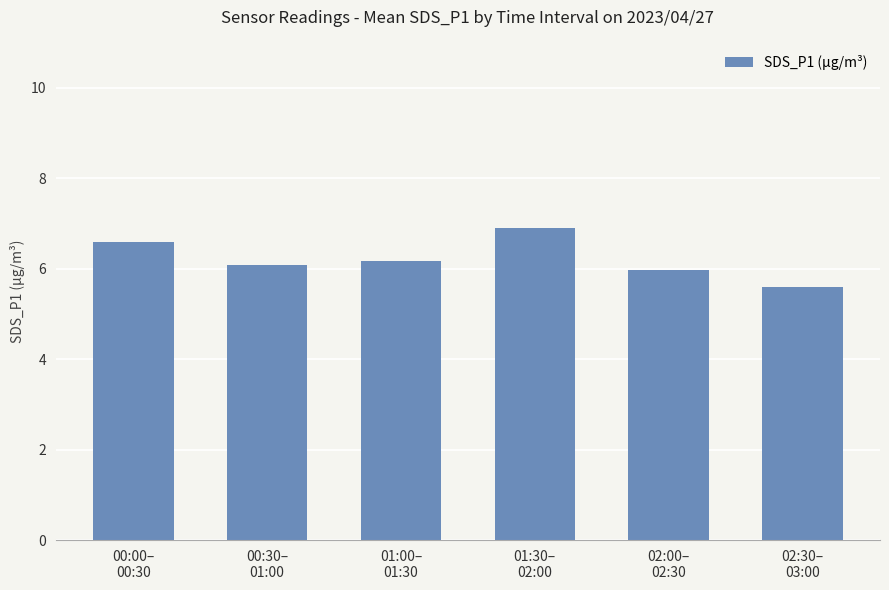

Reading left to right, transcribe all the data shown in this chart.

6.6	6.1	6.2	6.9	6.0	5.6